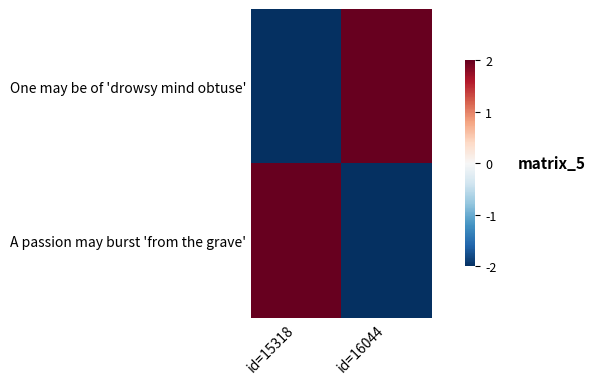

Reading left to right, what are all the values shown in this chart?

One may be of 'drowsy mind obtuse': id=15318=-2	id=16044=2
A passion may burst 'from the grave': id=15318=2	id=16044=-2